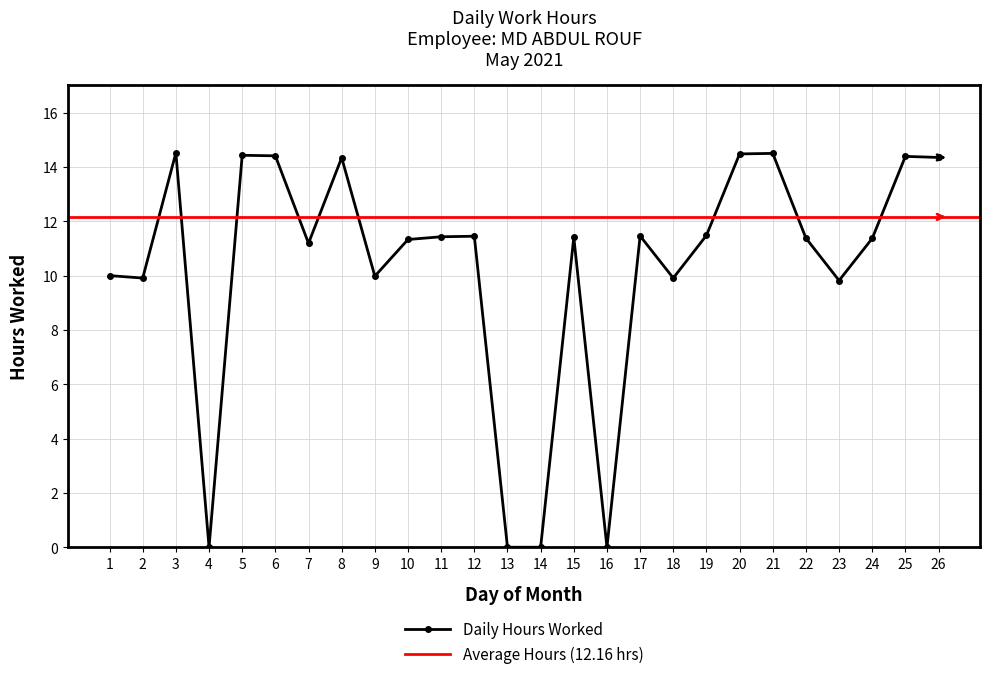

Reading right to left, extract all data points from this chart.

14.3	14.4	11.4	9.8	11.4	14.5	14.5	11.5	9.9	11.5	0.0	11.4	0.0	0.0	11.4	11.4	11.3	10.0	14.3	11.2	14.4	14.4	0.0	14.5	9.9	10.0